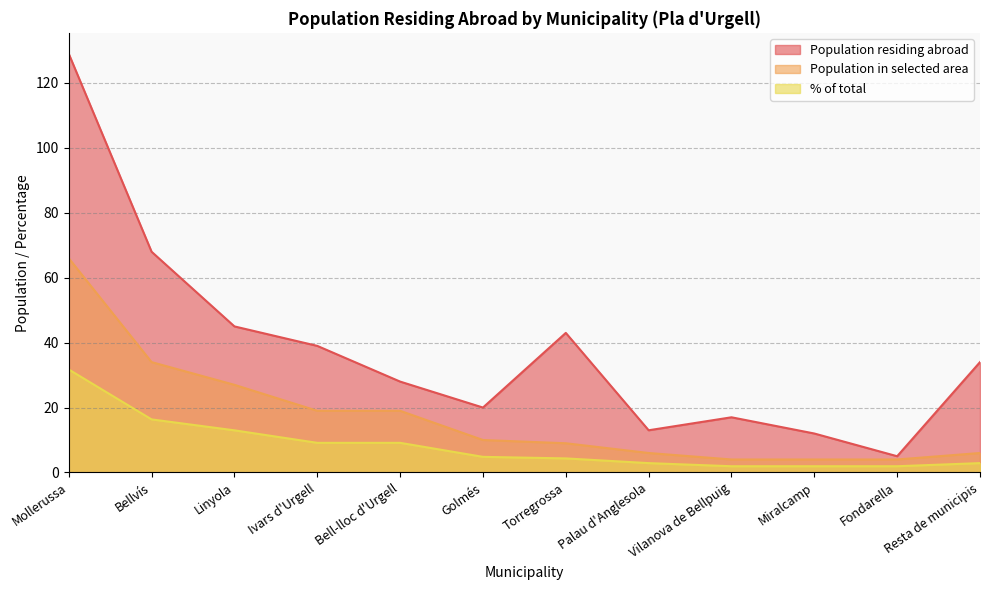

Reading left to right, extract all data points from this chart.

Population residing abroad: Mollerussa=129.0	Bellvís=68.0	Linyola=45.0	Ivars d'Urgell=39.0	Bell-lloc d'Urgell=28.0	Golmés=20.0	Torregrossa=43.0	Palau d'Anglesola=13.0	Vilanova de Bellpuig=17.0	Miralcamp=12.0	Fondarella=5.0	Resta de municipis=34.0
Population in selected area: Mollerussa=66.0	Bellvís=34.0	Linyola=27.0	Ivars d'Urgell=19.0	Bell-lloc d'Urgell=19.0	Golmés=10.0	Torregrossa=9.0	Palau d'Anglesola=6.0	Vilanova de Bellpuig=4.0	Miralcamp=4.0	Fondarella=4.0	Resta de municipis=6.0
% of total: Mollerussa=31.7	Bellvís=16.4	Linyola=13.0	Ivars d'Urgell=9.1	Bell-lloc d'Urgell=9.1	Golmés=4.8	Torregrossa=4.3	Palau d'Anglesola=2.9	Vilanova de Bellpuig=1.9	Miralcamp=1.9	Fondarella=1.9	Resta de municipis=2.9